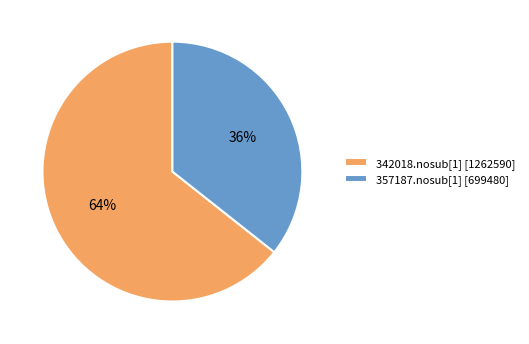

True or false: 342018.nosub[1] accounts for 64% of the total.

True